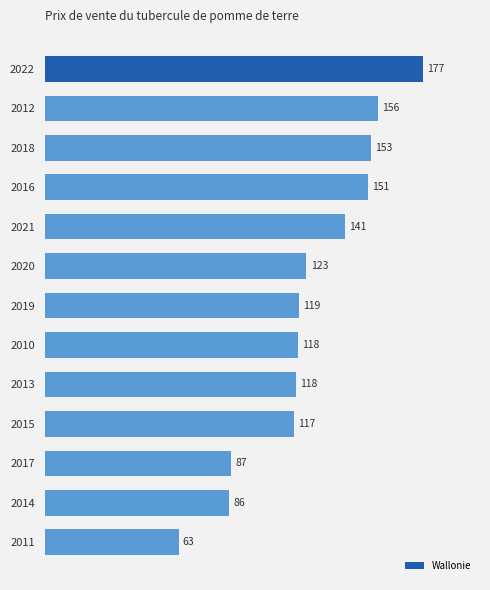

What is the difference between the second highest and second lowest values?

69.7